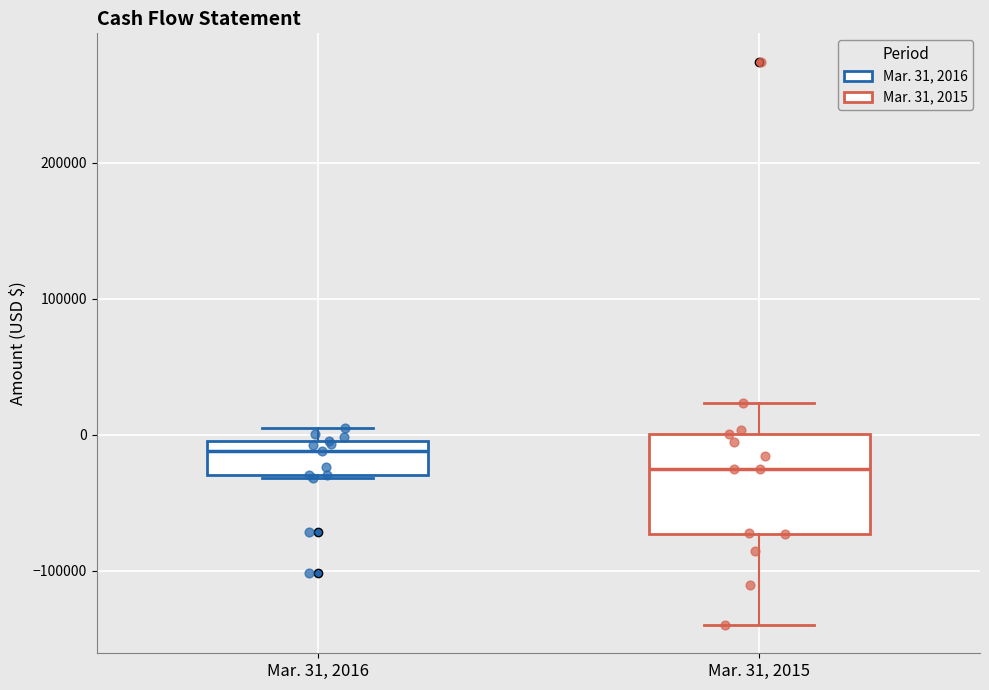

Reading left to right, transcribe this box plot: for each box, give where its median line is, the range the box spans, and where its two whiskers end, as read against the y-axis. The values are not printed on the chart, so give them approximately, as read against the axis.

Mar. 31, 2016: median -10000, box -30000 to 0, whiskers -30000 to 10000
Mar. 31, 2015: median -20000, box -70000 to 0, whiskers -140000 to 20000